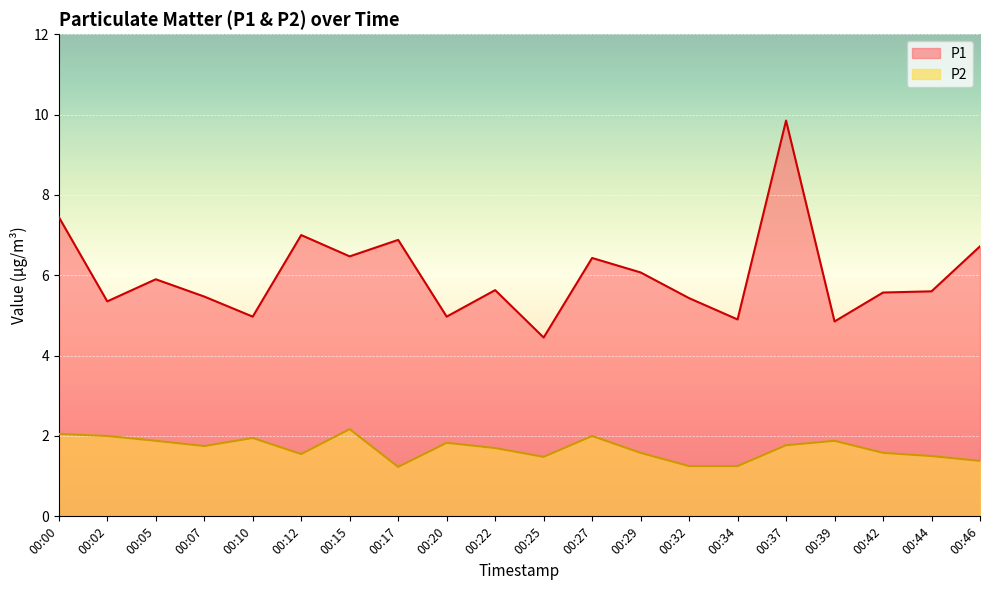

What are all the series names shown in the legend?

P1, P2